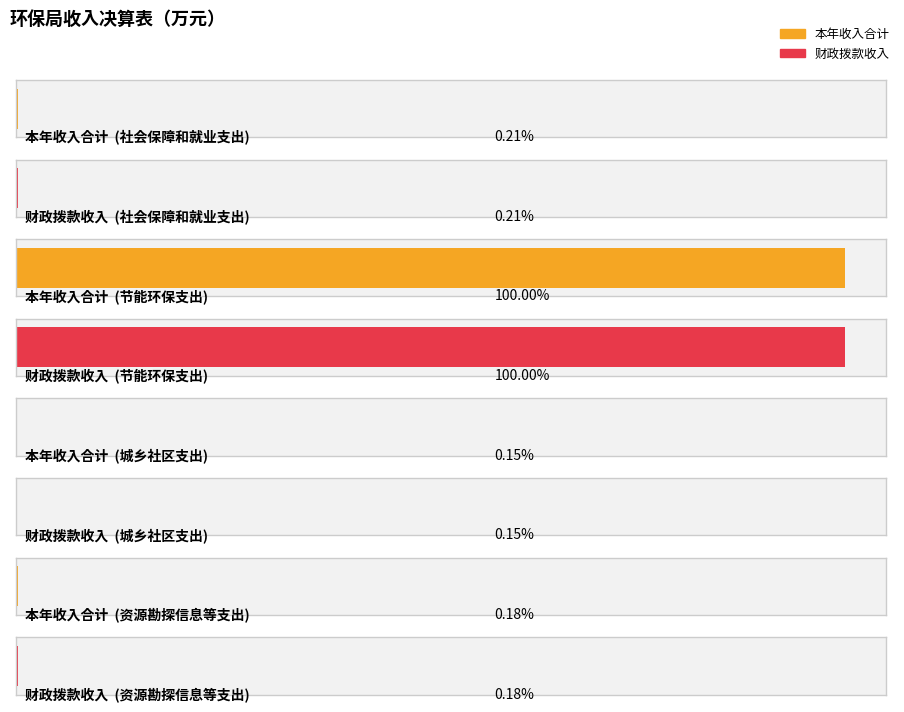

Reading right to left, extract all data points from this chart.

本年收入合计: 5.0	4.0	2733.0	5.7
财政拨款收入: 5.0	4.0	2733.0	5.7